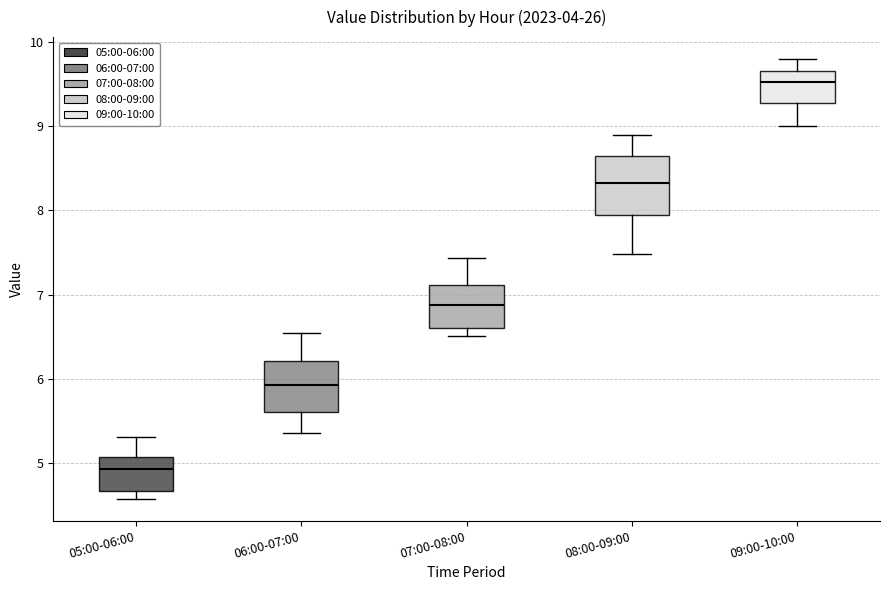

Reading left to right, read every box against the y-axis: the position of its median line, the range the box covers, and the ends of its whiskers. The values are not printed on the chart, so give them approximately, as read against the axis.

05:00-06:00: median 4.9, box 4.7 to 5.1, whiskers 4.6 to 5.3
06:00-07:00: median 5.9, box 5.6 to 6.2, whiskers 5.4 to 6.5
07:00-08:00: median 6.9, box 6.6 to 7.1, whiskers 6.5 to 7.4
08:00-09:00: median 8.3, box 7.9 to 8.6, whiskers 7.5 to 8.9
09:00-10:00: median 9.5, box 9.3 to 9.7, whiskers 9.0 to 9.8